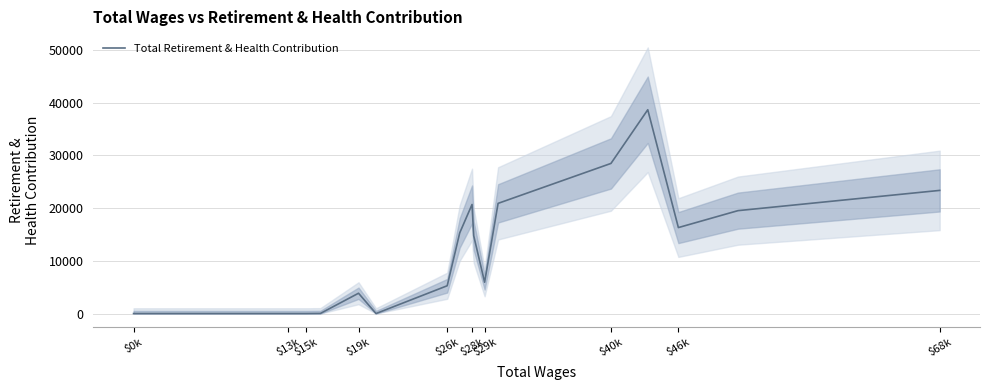

True or false: the data has more than 1 interior local peaks.

True